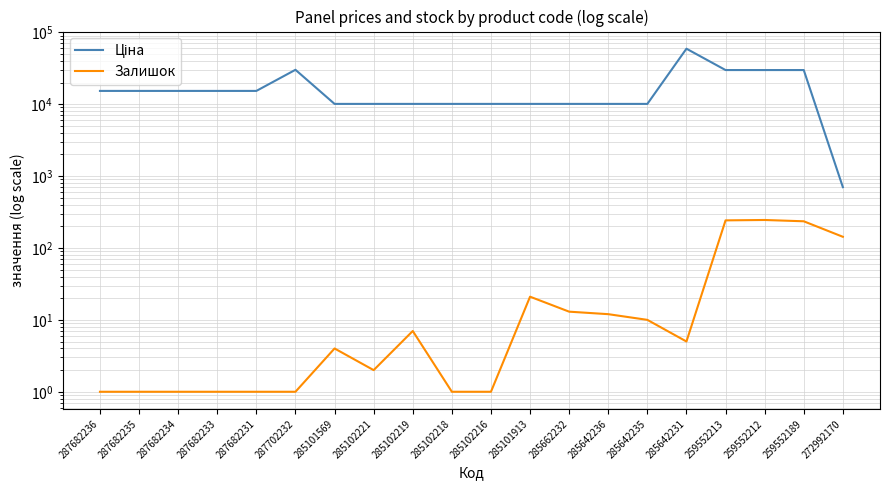

What is the total value across all series at 287702232?

30078.8